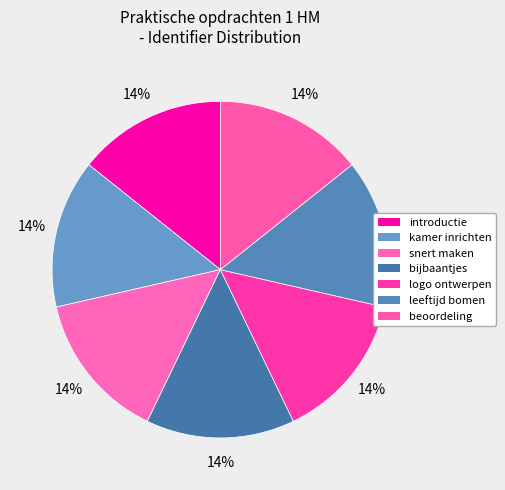

What is the total percentage of beoordeling and kamer inrichten?

28.6%